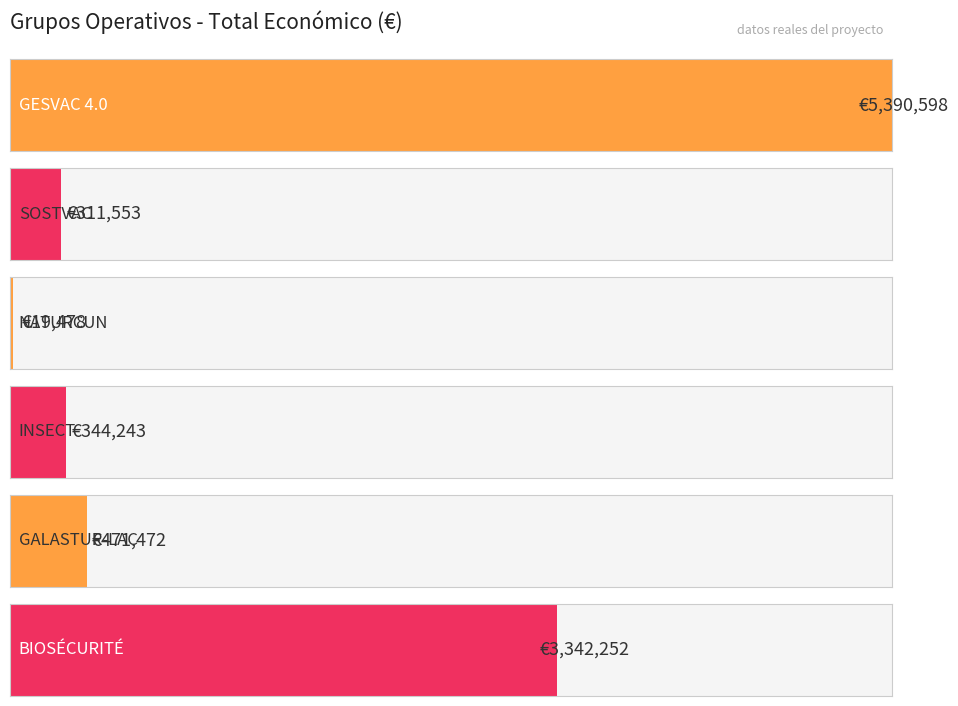

What is the label of the 1st bar from the right?

BIOSÉCURITÉ